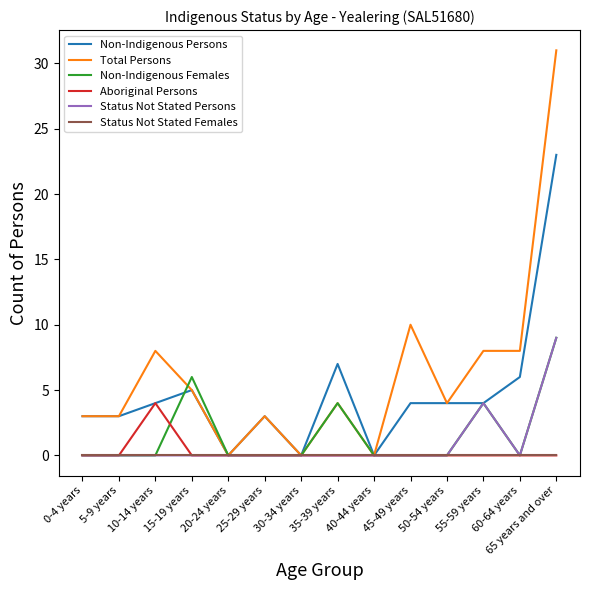

What is the highest value of the Status Not Stated Persons series?

9